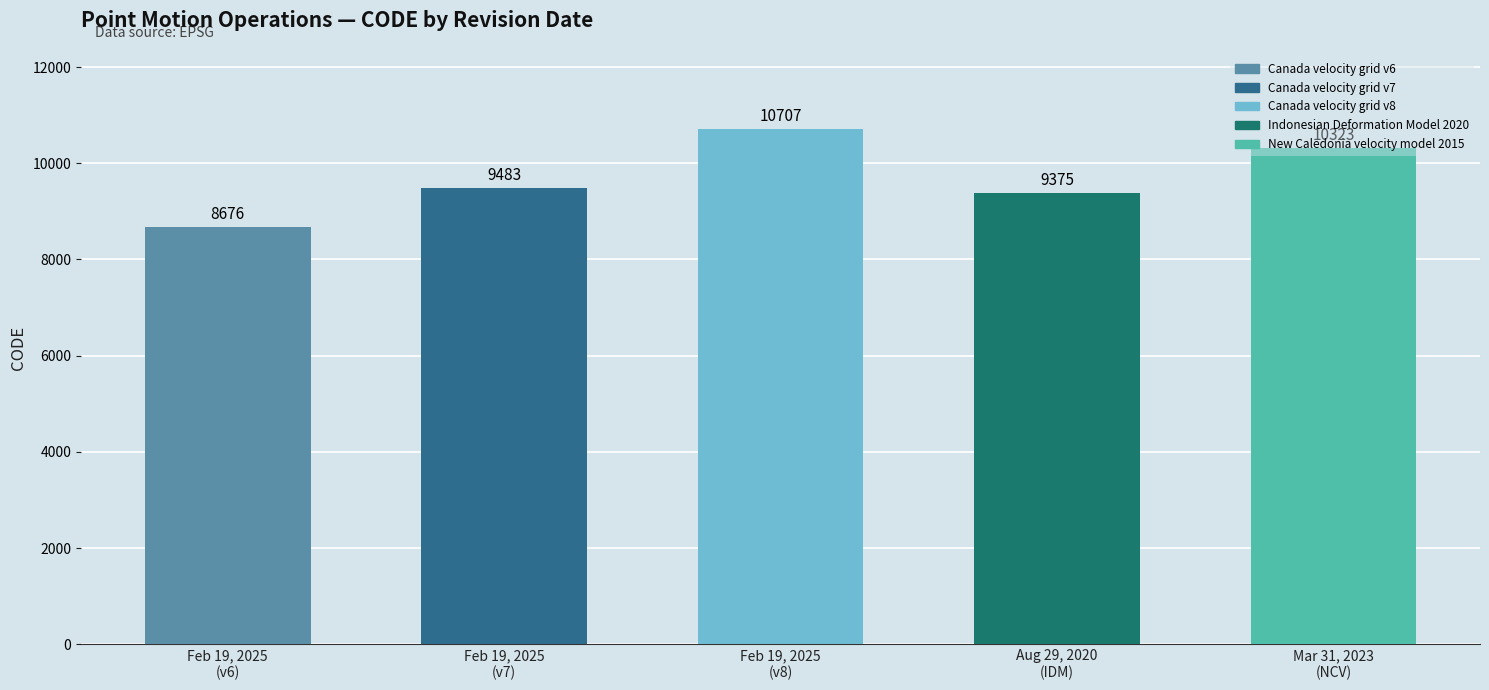

True or false: the data shows 2134 at August 29, 2020.

False